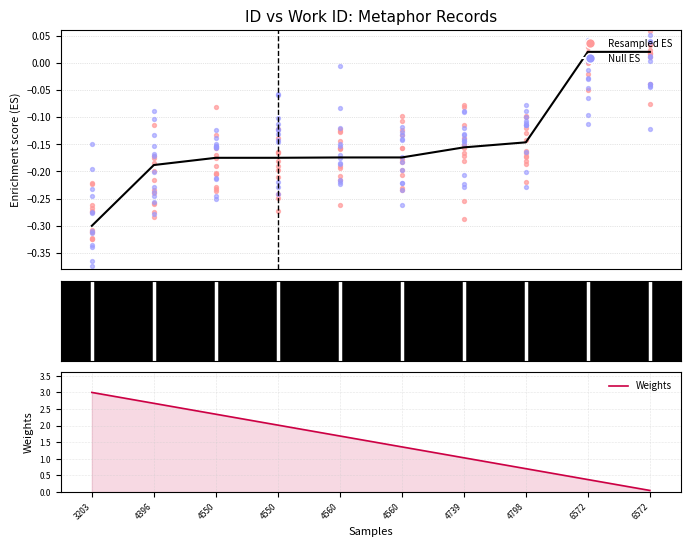

What is the change in value from 4560 to 6572?

+0.2